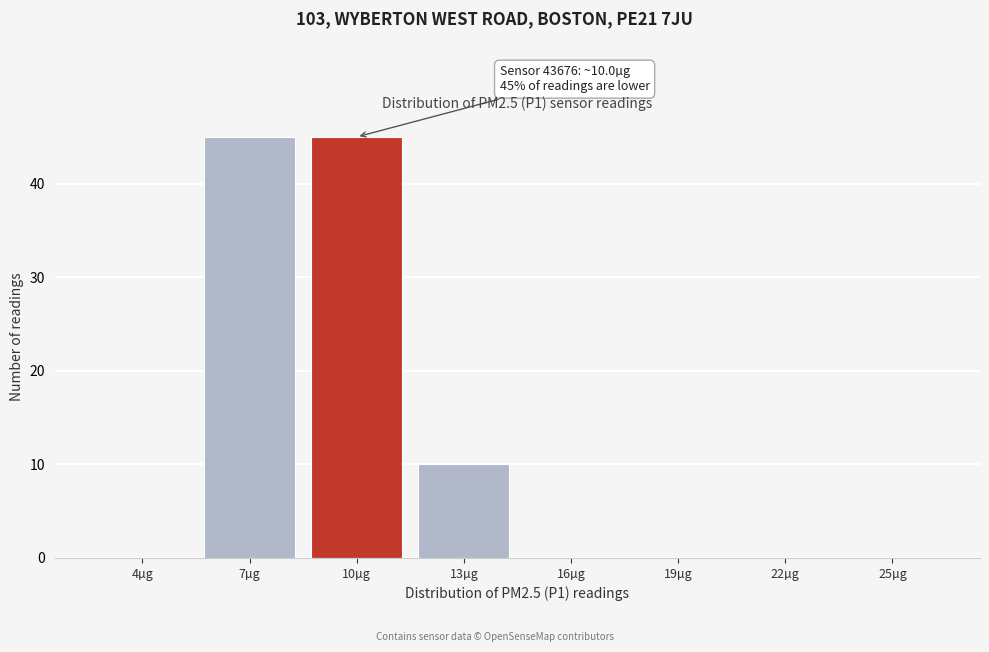

Reading left to right, what are all the values shown in this chart?

4µg=0	7µg=45	10µg=45	13µg=10	16µg=0	19µg=0	22µg=0	25µg=0